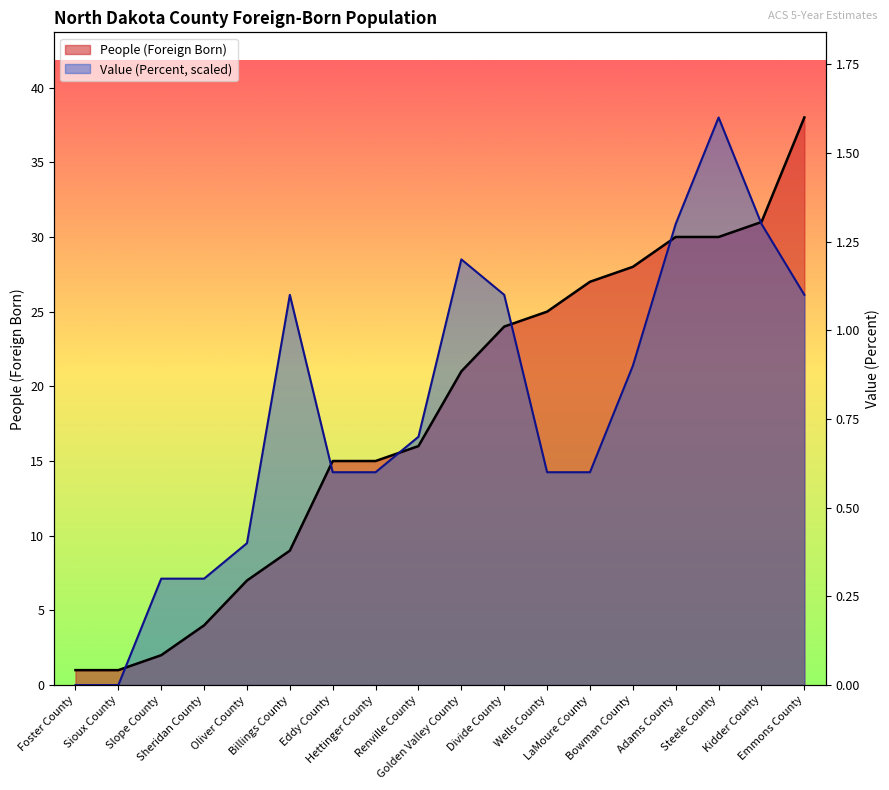

What is the greatest value displayed?

38.0